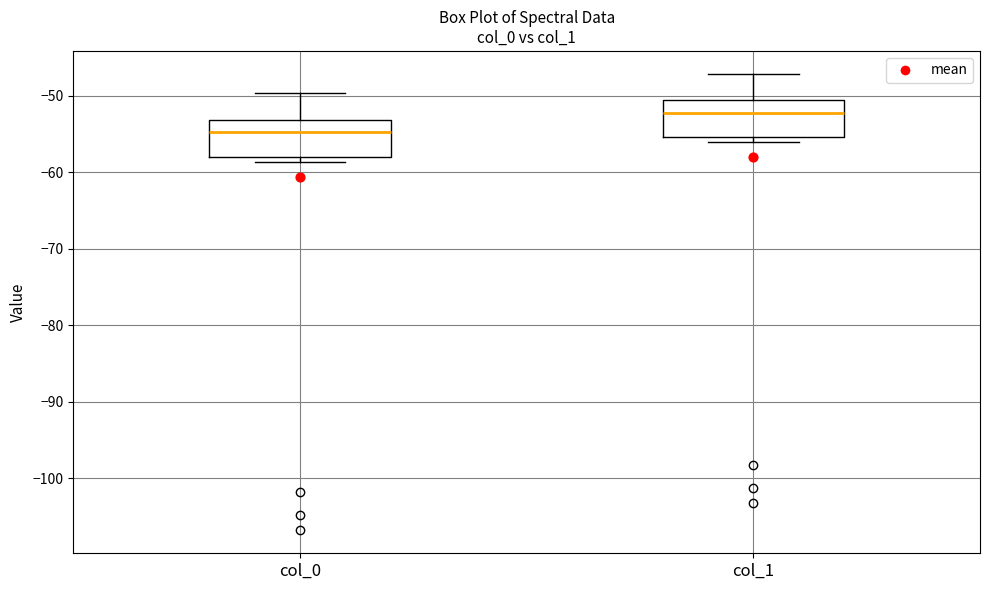

Which box's median line is the lowest?

col_0